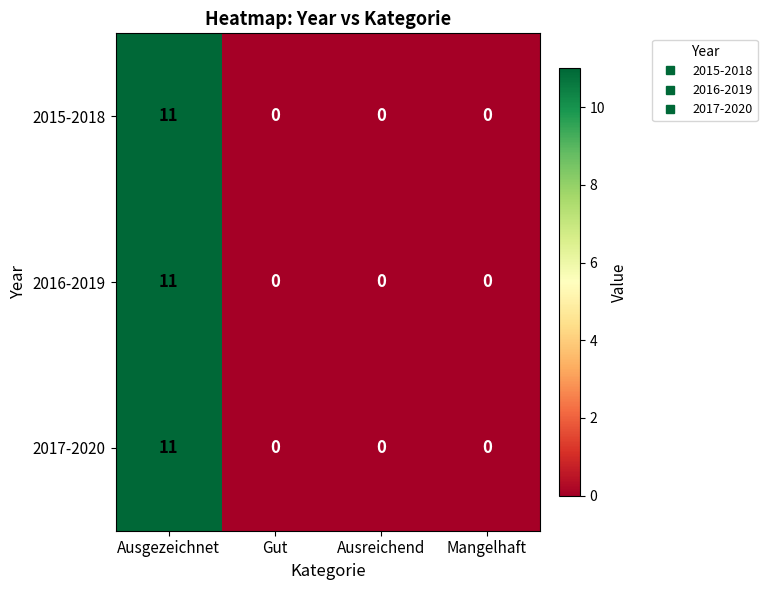

What is the total value across all series at Ausgezeichnet?

33